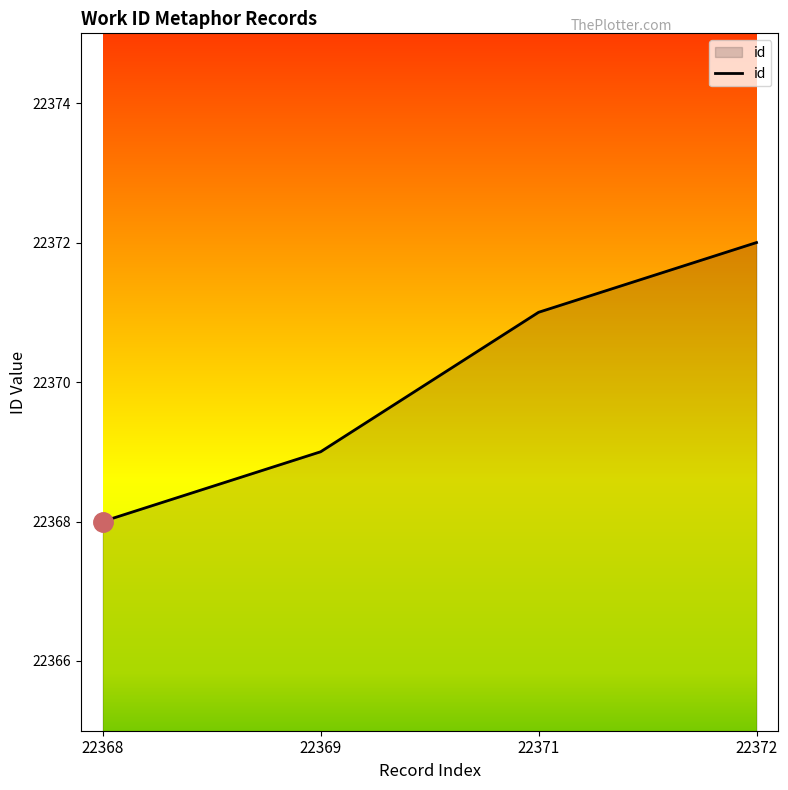

What is the change in value from 22369 to 22371?

+2